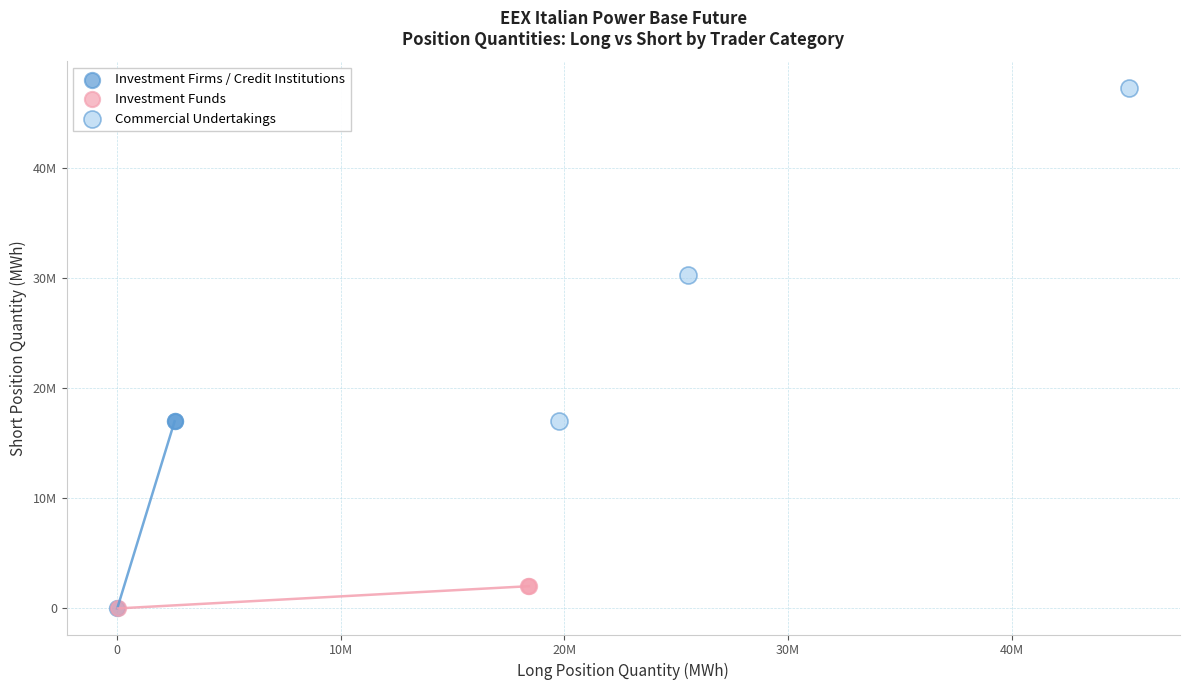

What are all the series names shown in the legend?

Investment Firms / Credit Institutions, Investment Funds, Commercial Undertakings